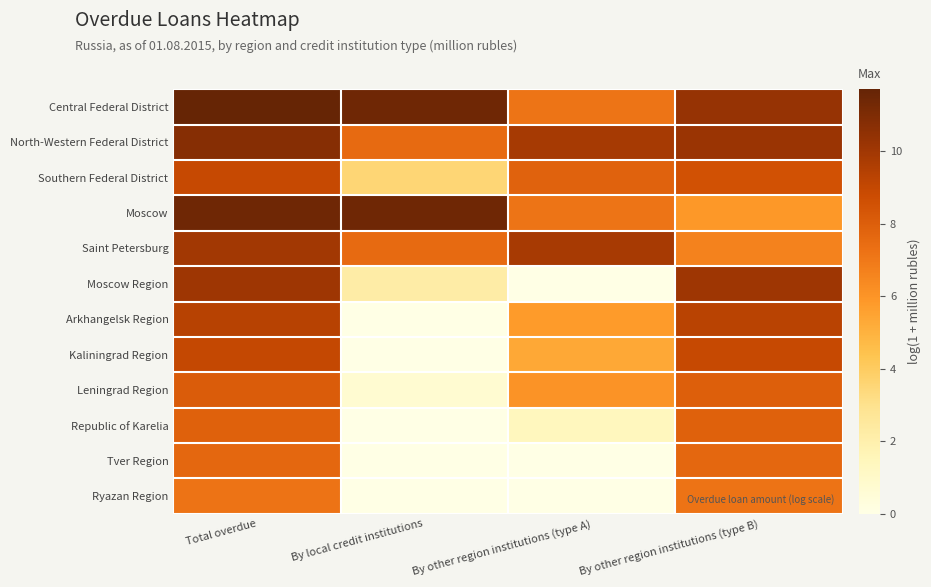

Rank the series at By local credit institutions from lowest to highest value.

Arkhangelsk Region, Kaliningrad Region, Republic of Karelia, Tver Region, Ryazan Region, Leningrad Region, Moscow Region, Southern Federal District, Saint Petersburg, North-Western Federal District, Moscow, Central Federal District